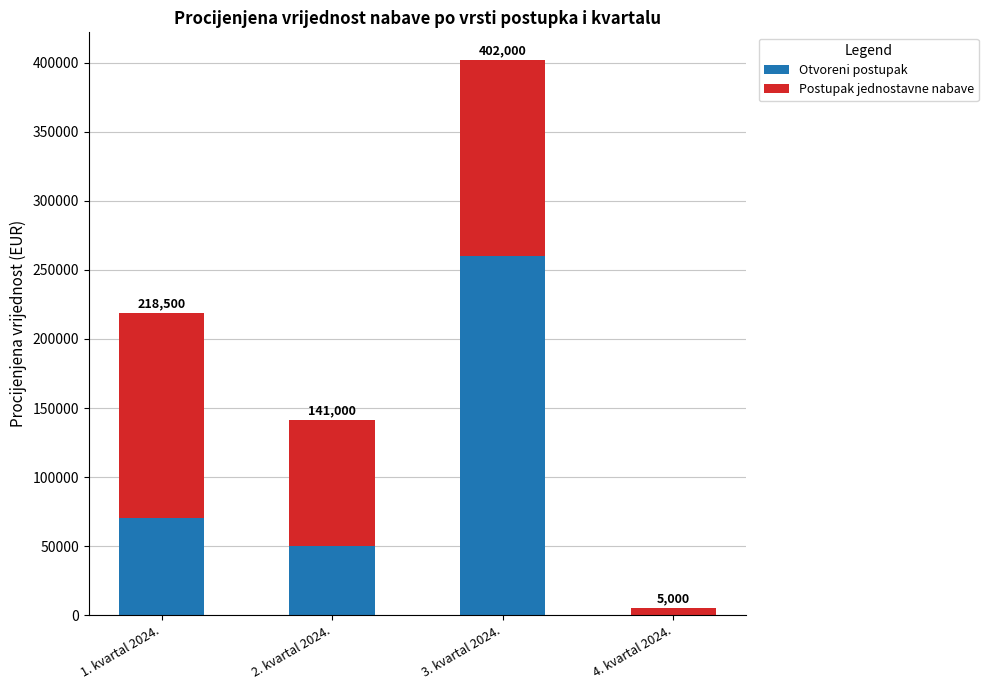

Is it true that Postupak jednostavne nabave equals 1770 at 4. kvartal 2024.?

False